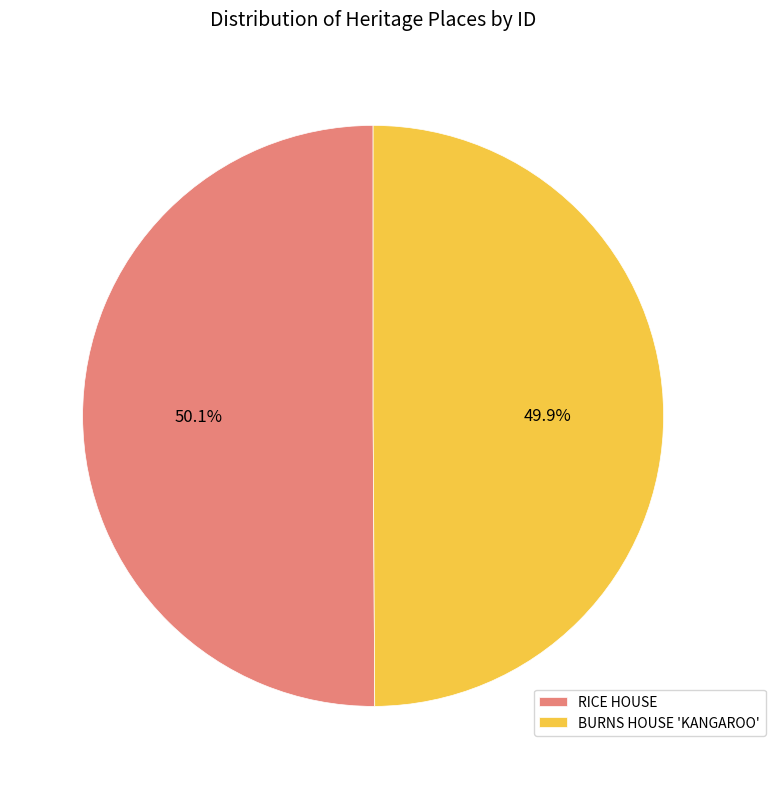

Does any single category account for the majority?

Yes